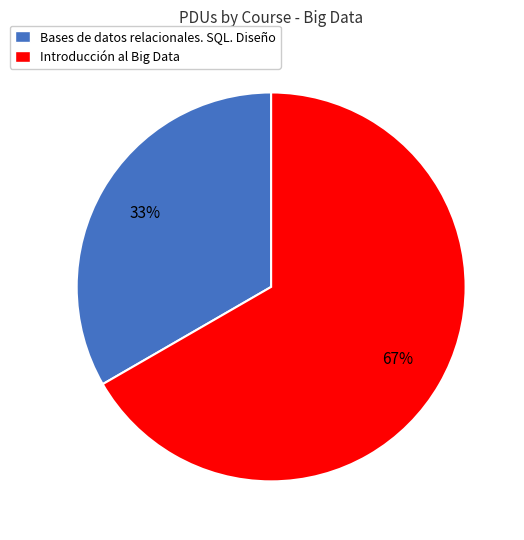

Which has a higher value, Bases de datos relacionales. SQL. Diseño or Introducción al Big Data?

Introducción al Big Data